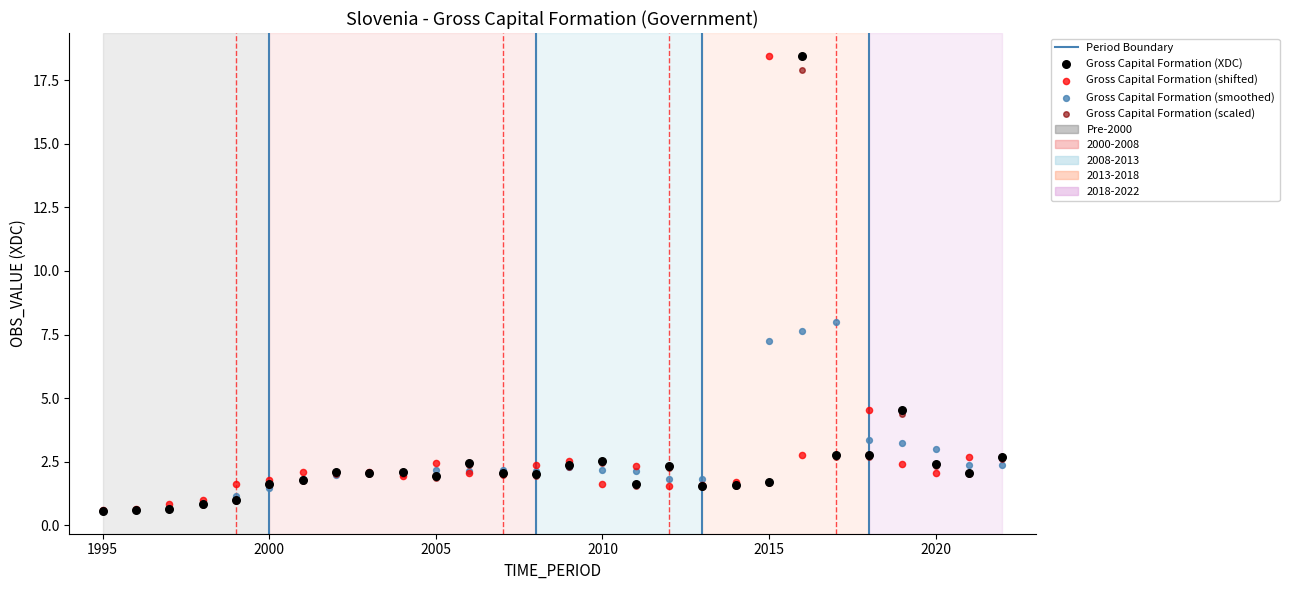

Across all series, what Y value is closest to 9?

8.0